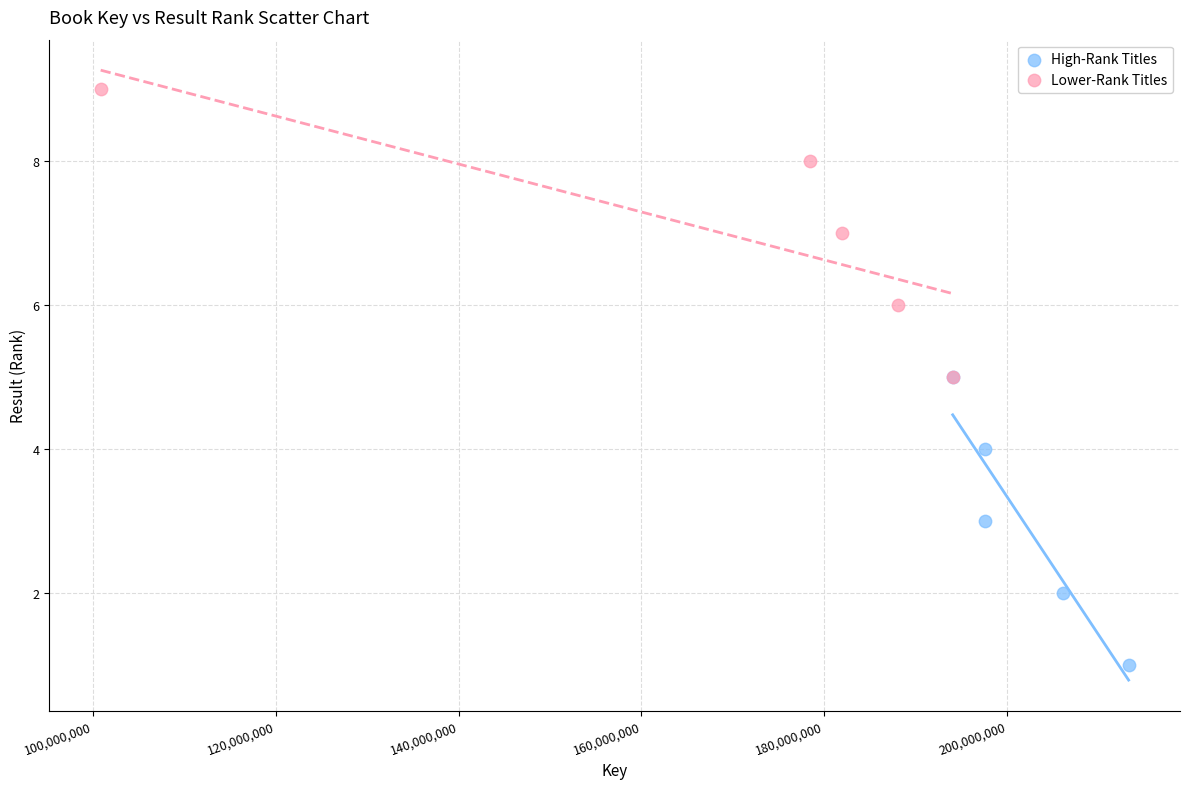

Which series reaches the minimum Y coordinate?

High-Rank Titles